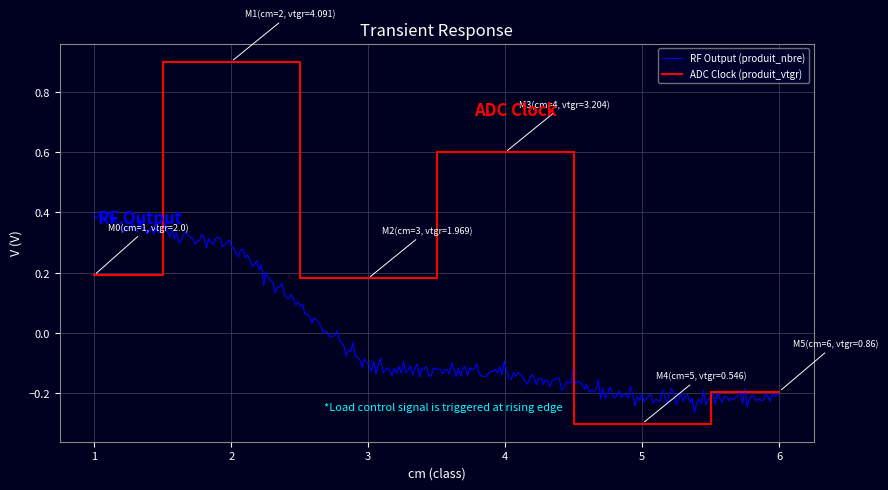

Reading left to right, extract all data points from this chart.

0.2	0.9	0.2	0.6	-0.3	-0.2